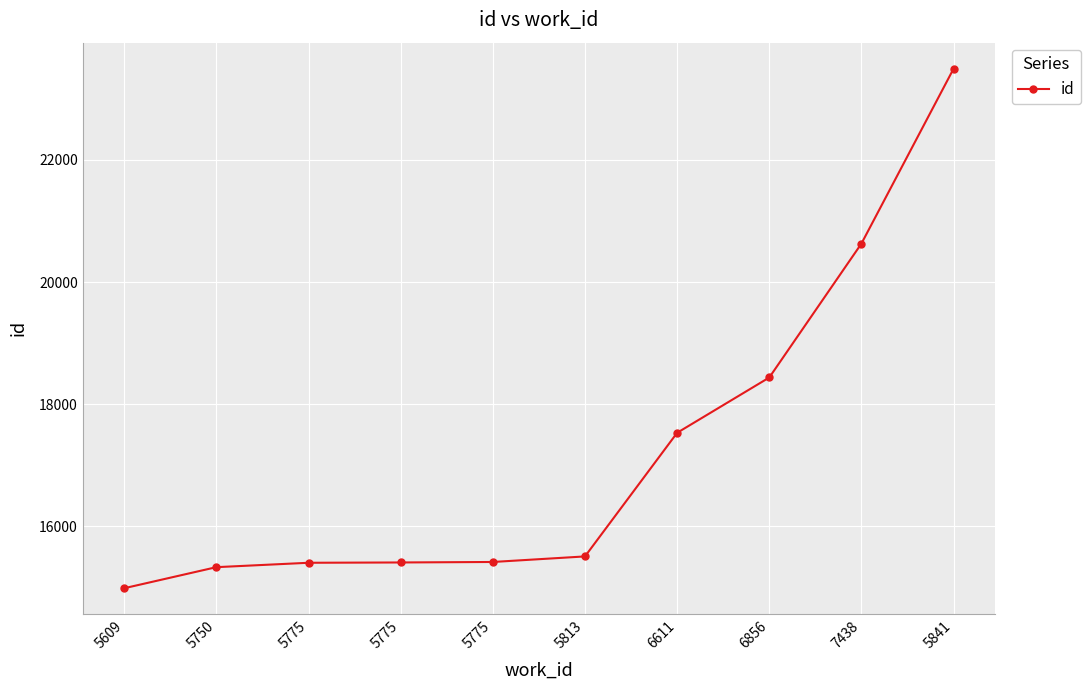

How many series are shown in this chart?

1